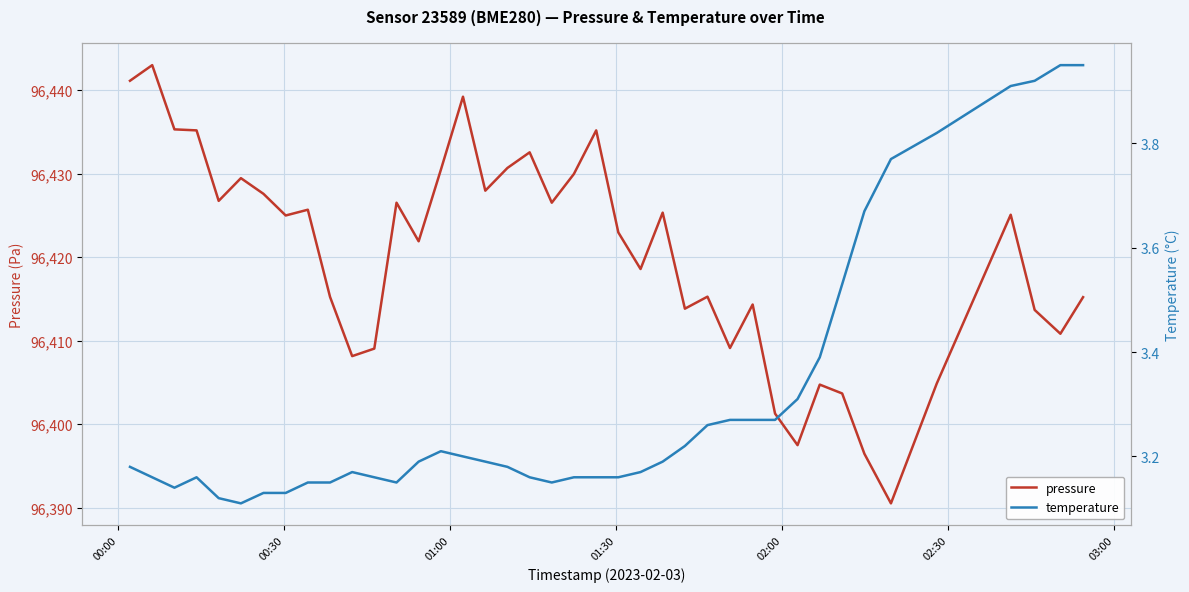

Reading left to right, transcribe all the data shown in this chart.

pressure: 96441.1	96443.0	96435.3	96435.2	96426.8	96429.5	96427.6	96425.0	96425.7	96415.2	96408.2	96409.1	96426.5	96421.9	96430.5	96439.2	96428.0	96430.7	96432.6	96426.5	96430.0	96435.2	96423.0	96418.6	96425.3	96413.8	96415.3	96409.1	96414.3	96401.3	96397.5	96404.8	96403.7	96396.5	96390.5	96404.9	96425.1	96413.7	96410.8	96415.2
temperature: 3.2	3.2	3.1	3.2	3.1	3.1	3.1	3.1	3.1	3.1	3.2	3.2	3.1	3.2	3.2	3.2	3.2	3.2	3.2	3.1	3.2	3.2	3.2	3.2	3.2	3.2	3.3	3.3	3.3	3.3	3.3	3.4	3.5	3.7	3.8	3.8	3.9	3.9	4.0	4.0